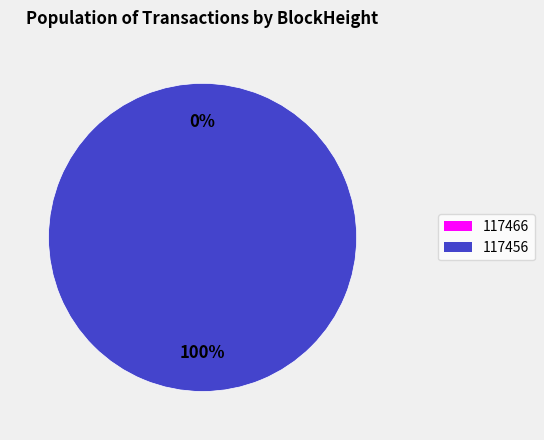

To the nearest percent, what is the combined percentage of 117456 and 117466?

100%